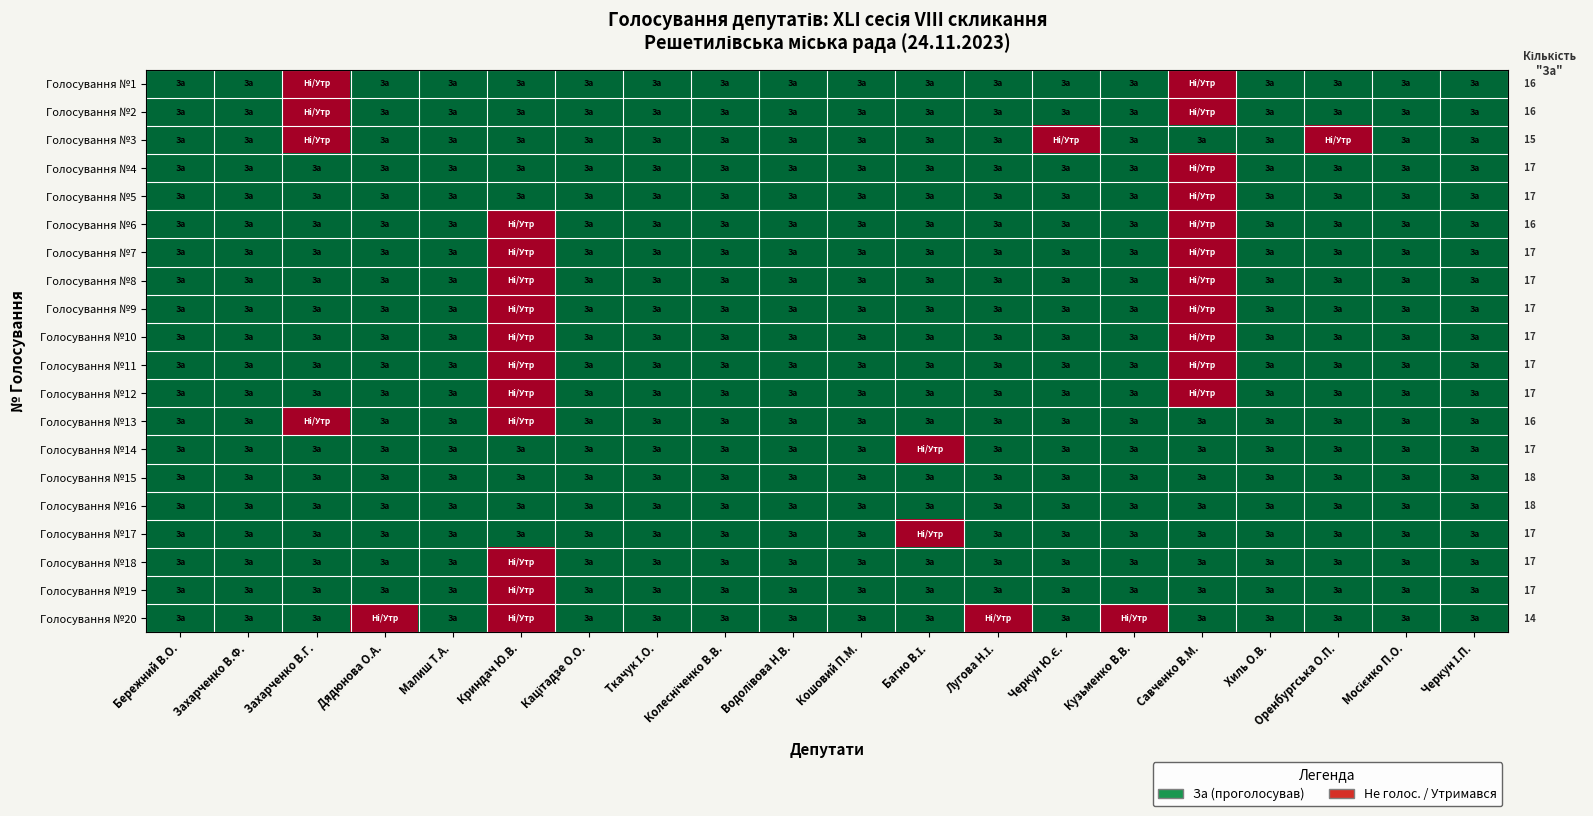

Rank the categories by Голосування №8 value from lowest to highest.

Криндач Ю.В., Савченко В.М., Бережний В.О., Захарченко В.Ф., Захарченко В.Г., Дядюнова О.А., Малиш Т.А., Кацітадзе О.О., Ткачук І.О., Колесніченко В.В., Водолівова Н.В., Кошовий П.М., Багно В.І., Лугова Н.І., Черкун Ю.Є., Кузьменко В.В., Хиль О.В., Оренбургська О.П., Мосієнко П.О., Черкун І.П.